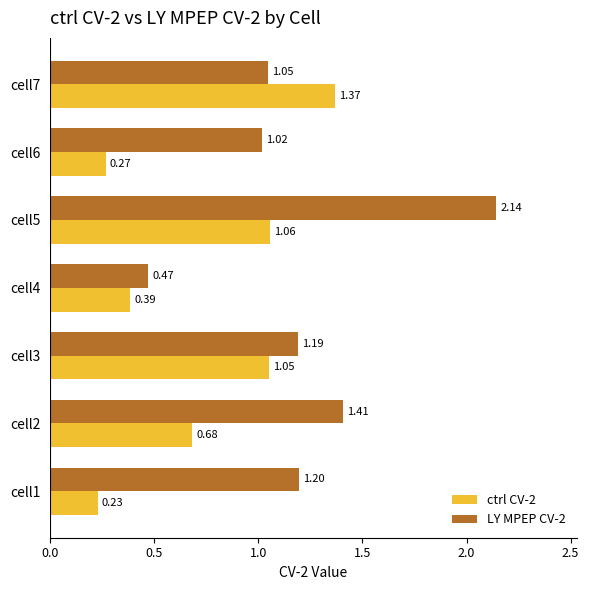

Which series has the widest spread of values?

LY MPEP CV-2